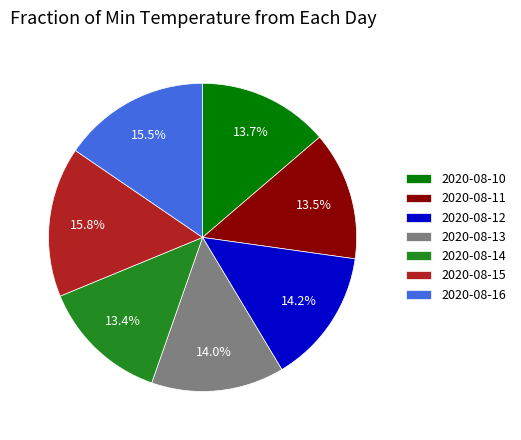

Between 2020-08-14 and 2020-08-16, which is larger?

2020-08-16